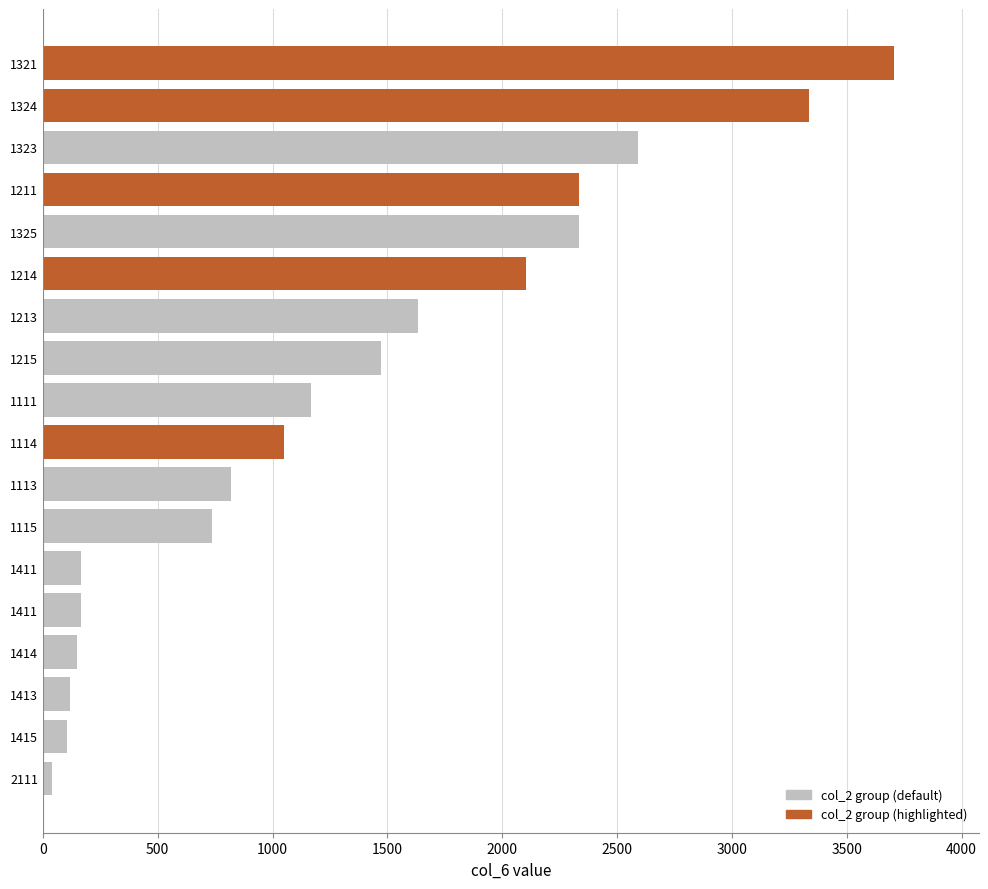

How many values are below 1168?

9